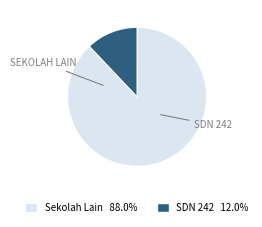

Is there any slice that represents more than half of the pie?

Yes